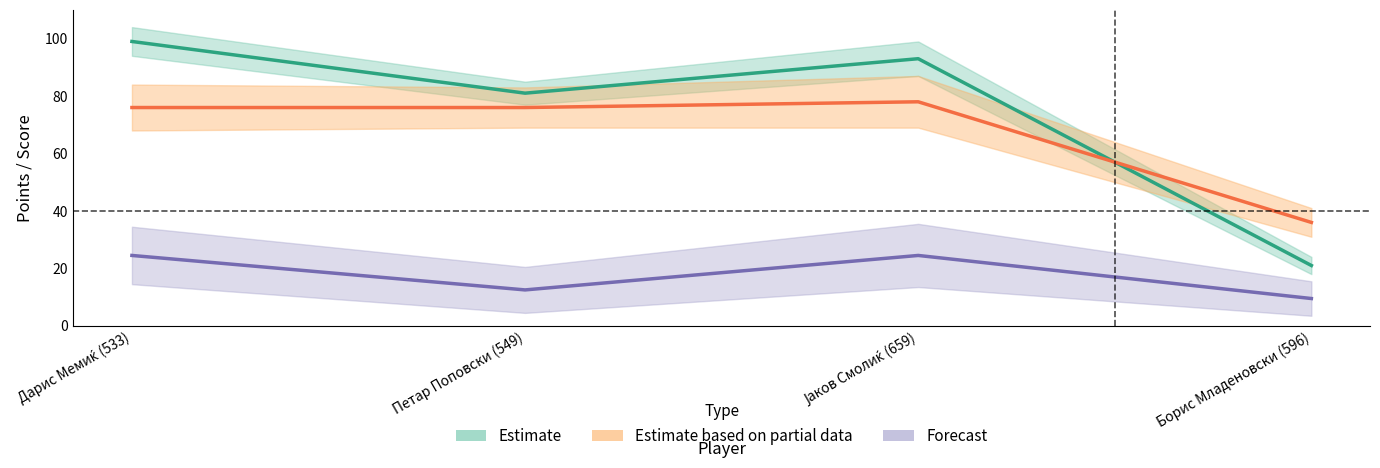

Is this an area chart (filled region under the line)?

No